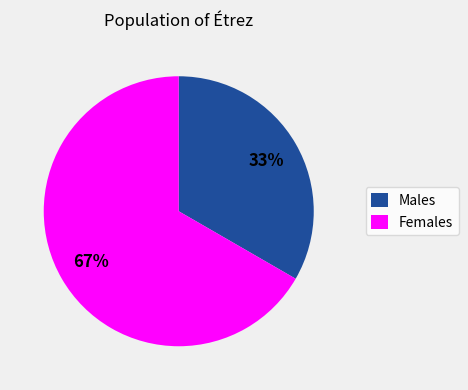

Is there any slice that represents more than half of the pie?

Yes